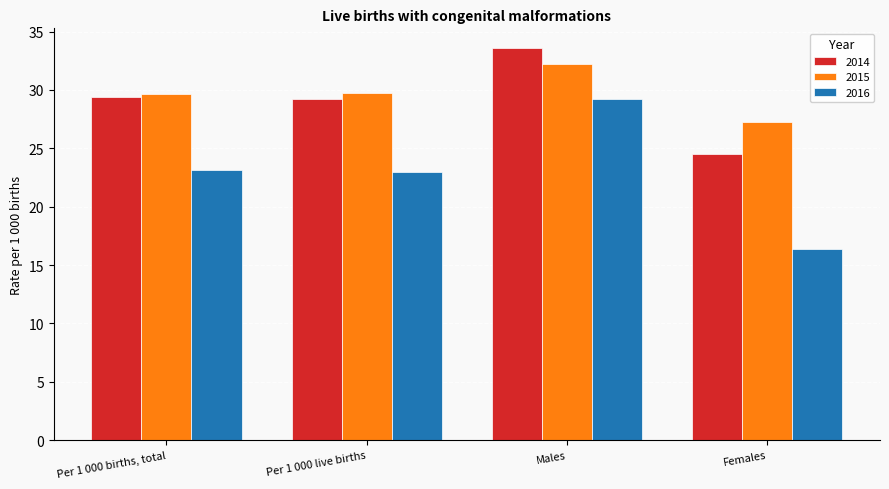

Rank the series by their maximum value, from lowest to highest.

2016, 2015, 2014